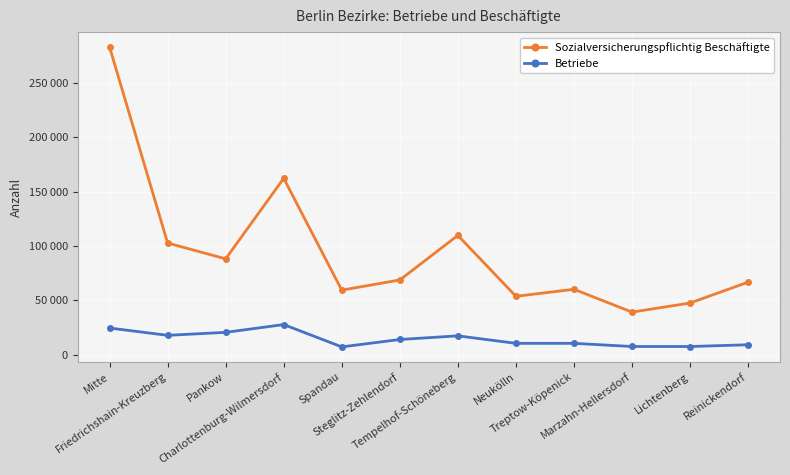

Does the chart have visible grid lines?

Yes